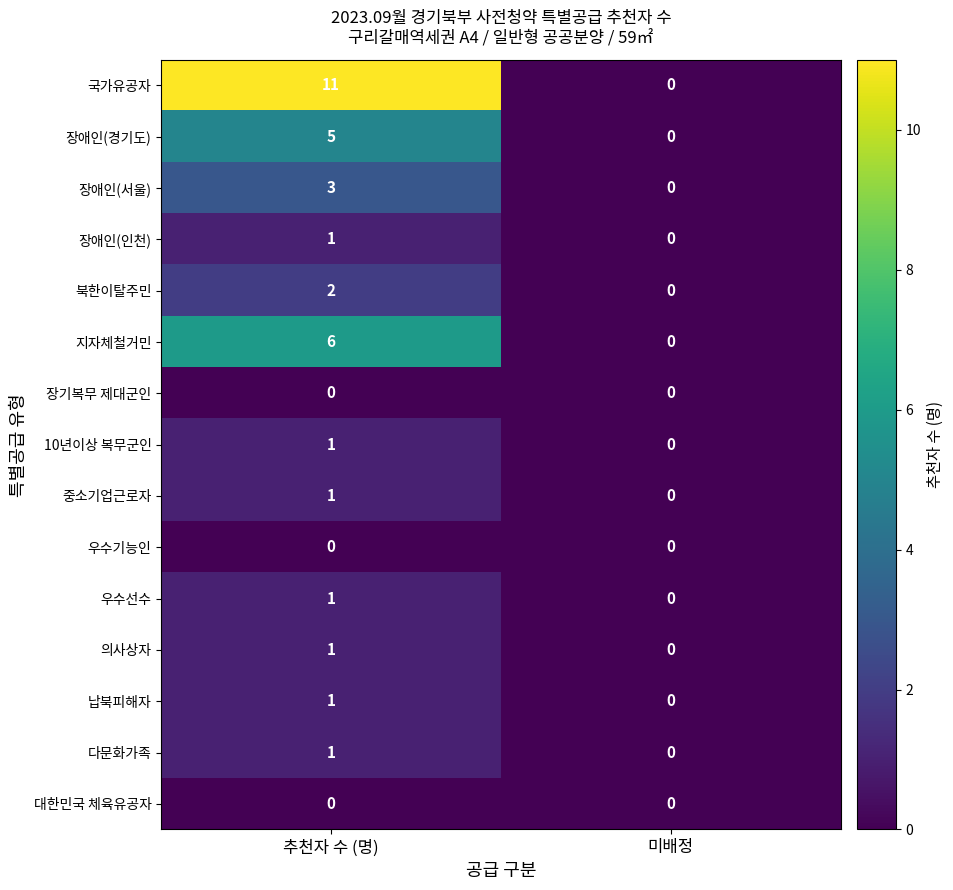

Reading left to right, what are all the values shown in this chart?

국가유공자: 11	0
장애인(경기도): 5	0
장애인(서울): 3	0
장애인(인천): 1	0
북한이탈주민: 2	0
지자체철거민: 6	0
장기복무 제대군인: 0	0
10년이상 복무군인: 1	0
중소기업근로자: 1	0
우수기능인: 0	0
우수선수: 1	0
의사상자: 1	0
납북피해자: 1	0
다문화가족: 1	0
대한민국 체육유공자: 0	0